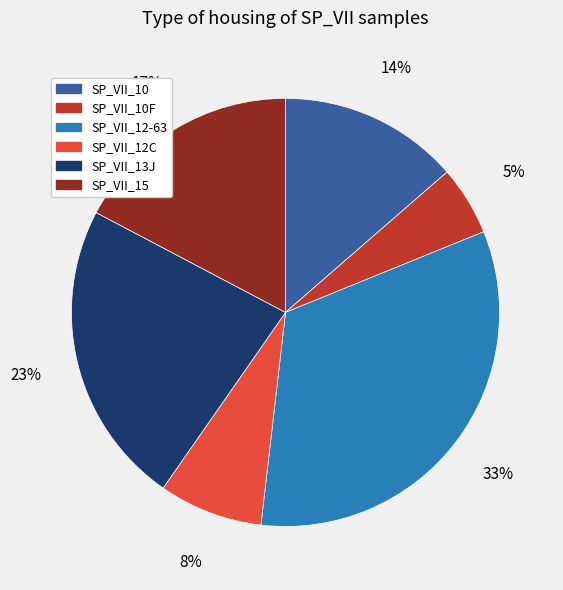

Is there any slice that represents more than half of the pie?

No